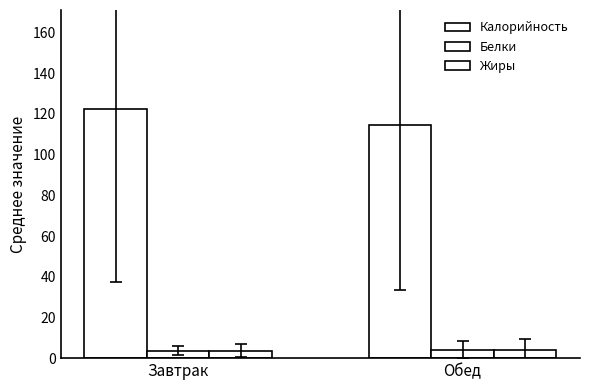

True or false: Калорийность has a value of 114.5 at Обед.

True